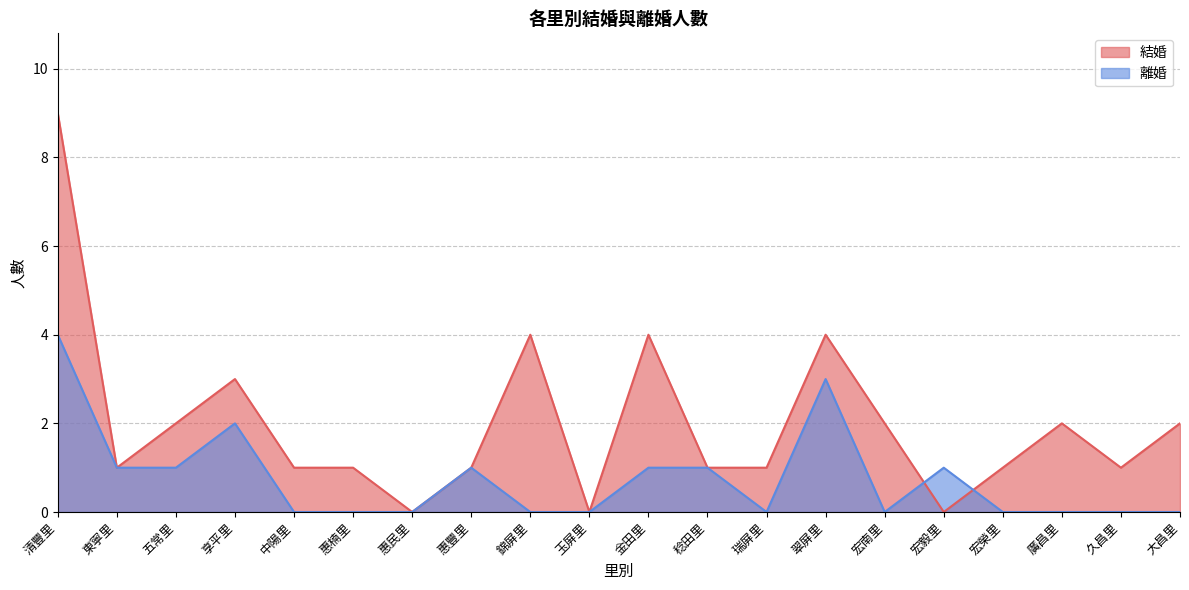

Reading left to right, what are all the values shown in this chart?

結婚: 清豐里=9	東寧里=1	五常里=2	享平里=3	中陽里=1	惠楠里=1	惠民里=0	惠豐里=1	錦屏里=4	玉屏里=0	金田里=4	稔田里=1	瑞屏里=1	翠屏里=4	宏南里=2	宏毅里=0	宏榮里=1	廣昌里=2	久昌里=1	大昌里=2
離婚: 清豐里=4	東寧里=1	五常里=1	享平里=2	中陽里=0	惠楠里=0	惠民里=0	惠豐里=1	錦屏里=0	玉屏里=0	金田里=1	稔田里=1	瑞屏里=0	翠屏里=3	宏南里=0	宏毅里=1	宏榮里=0	廣昌里=0	久昌里=0	大昌里=0